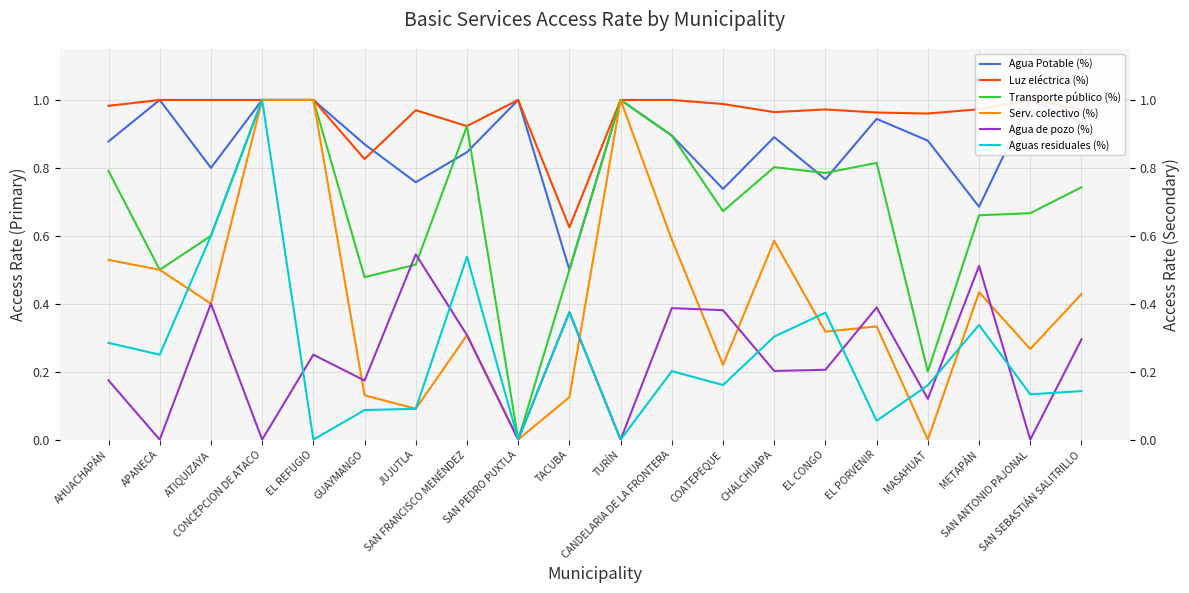

Does the chart display data point markers on the line(s)?

No